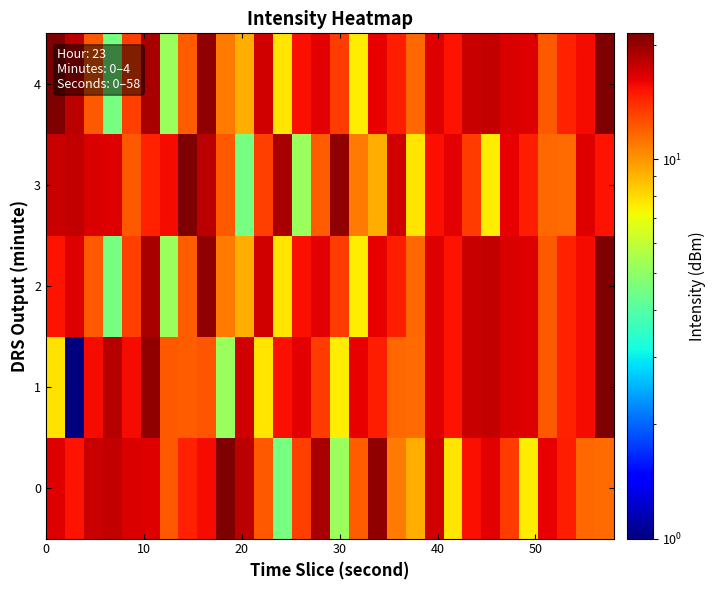

Which series has the largest range (max minus min)?

1